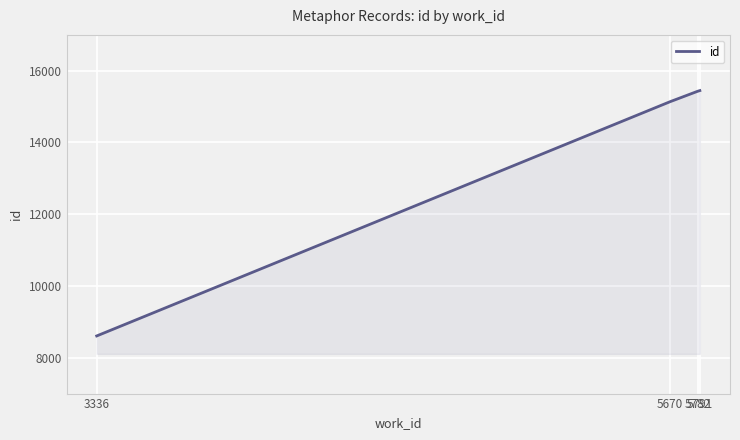

What is the difference between the second highest and second lowest values?

290